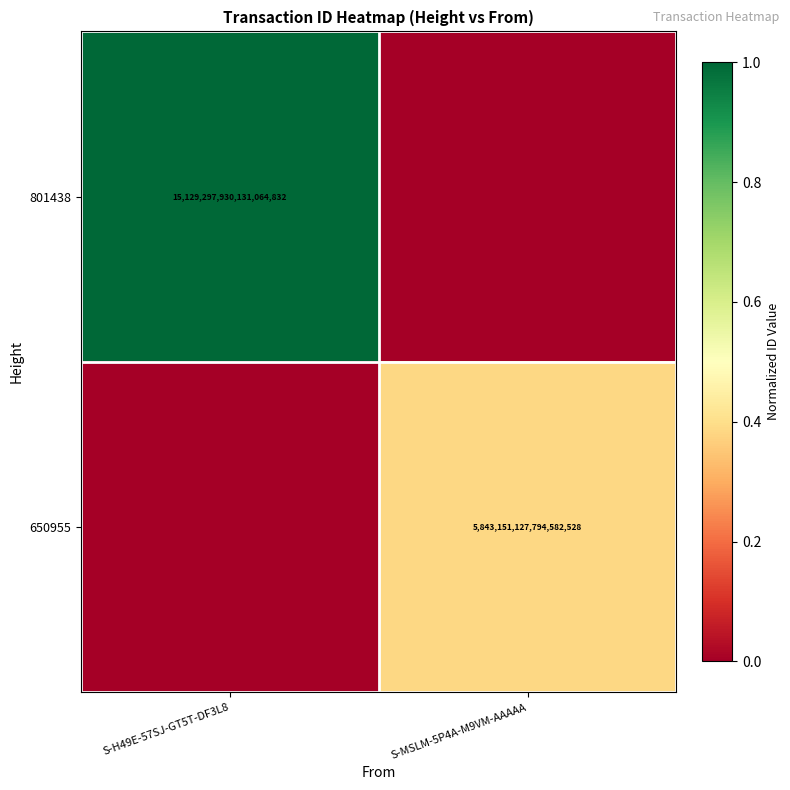

What is the total value across all series at S-H49E-57SJ-GT5T-DF3L8?

1.0